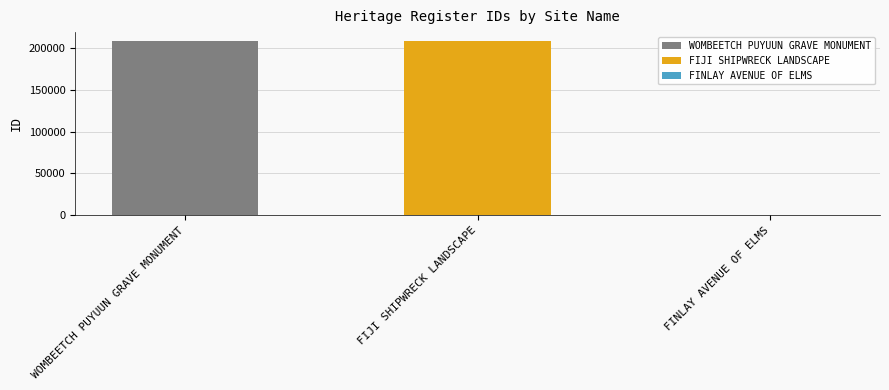

What is the label of the 1st bar from the left?

WOMBEETCH PUYUUN GRAVE MONUMENT